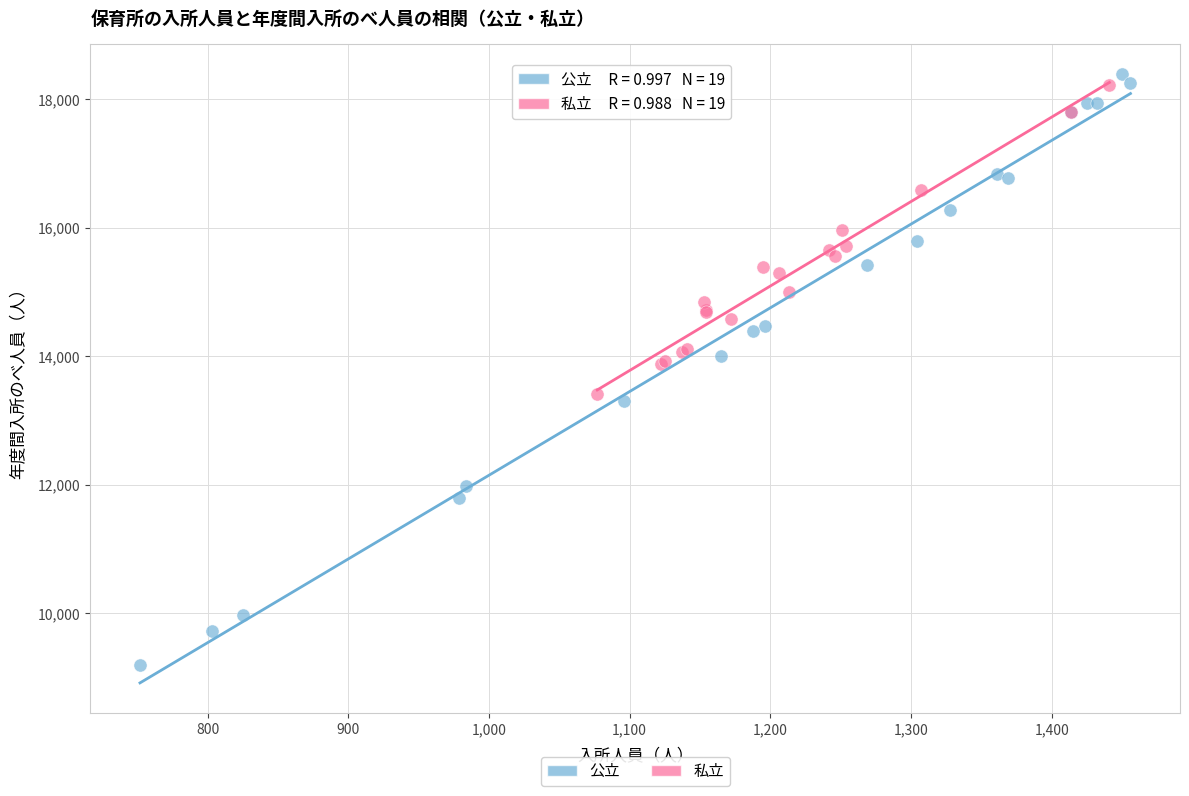

Which series reaches the minimum Y coordinate?

公立